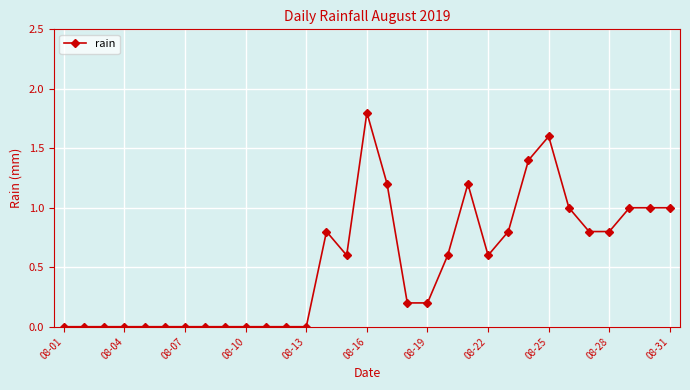

What is the average value?

0.5